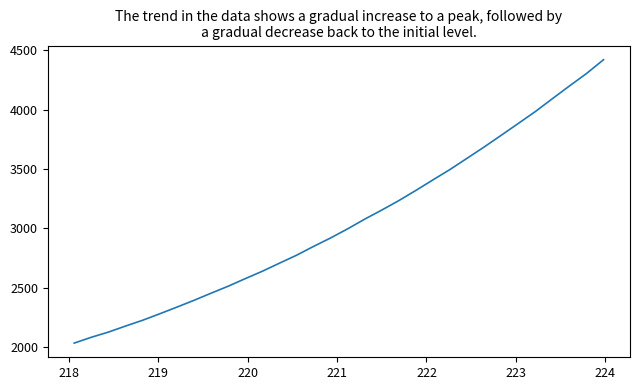

What is the difference between the maximum and minimum values?

2387.1